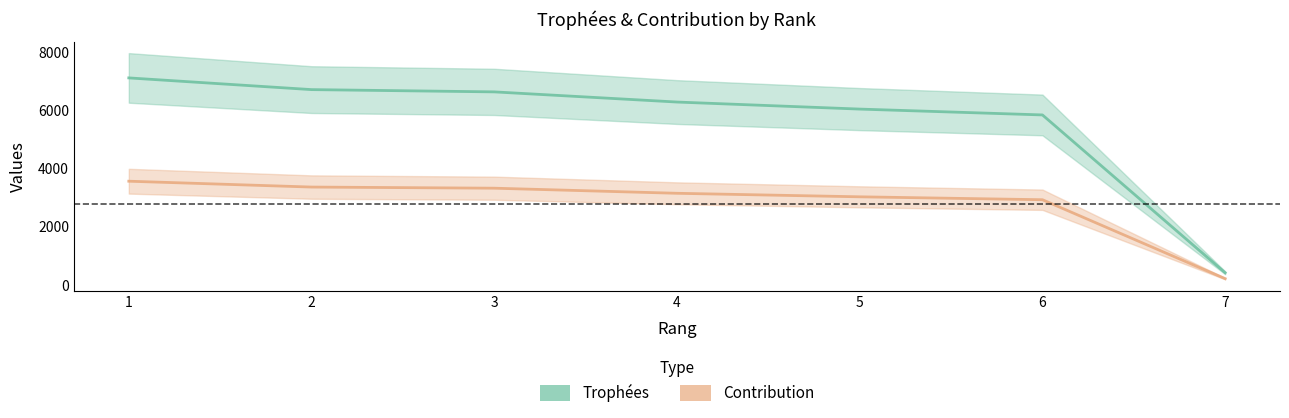

At 4, list the series in order from largest to smallest.

Trophées, Contribution